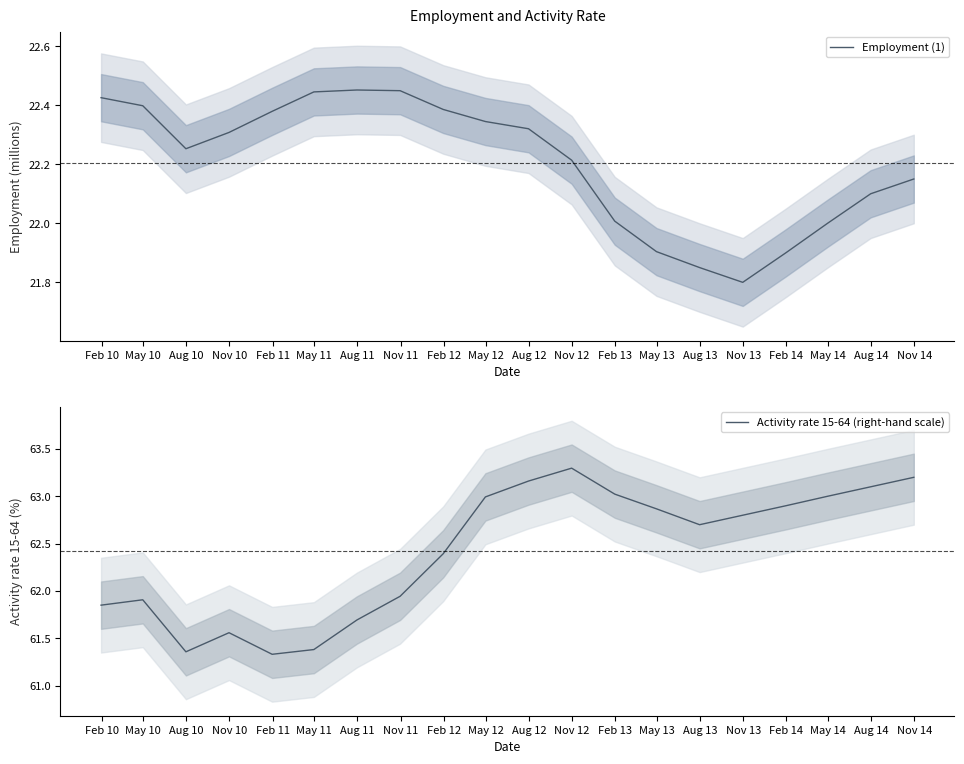

Which series has the largest total across all categories?

Activity rate 15-64 (right-hand scale)